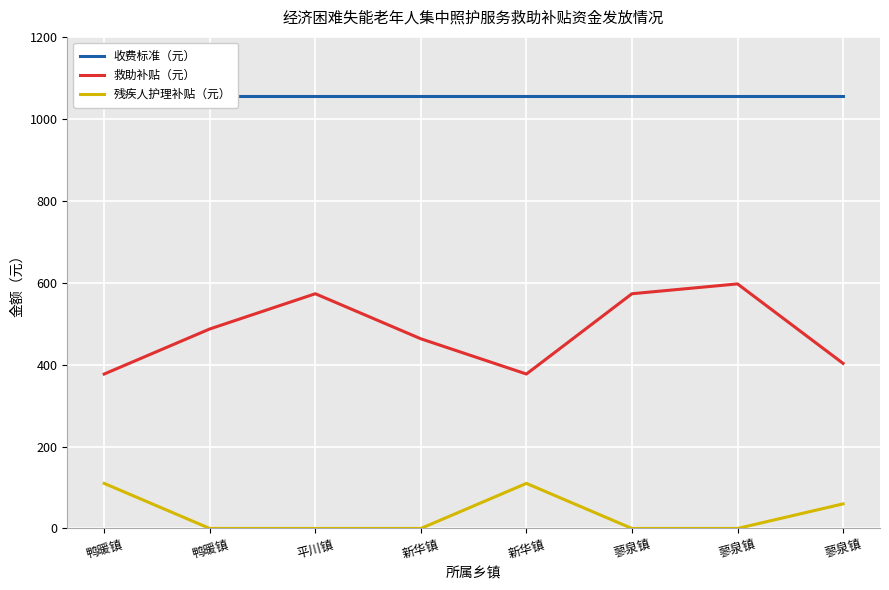

Read the 残疾人护理补贴（元） value at 新华镇, to the nearest 5.

110